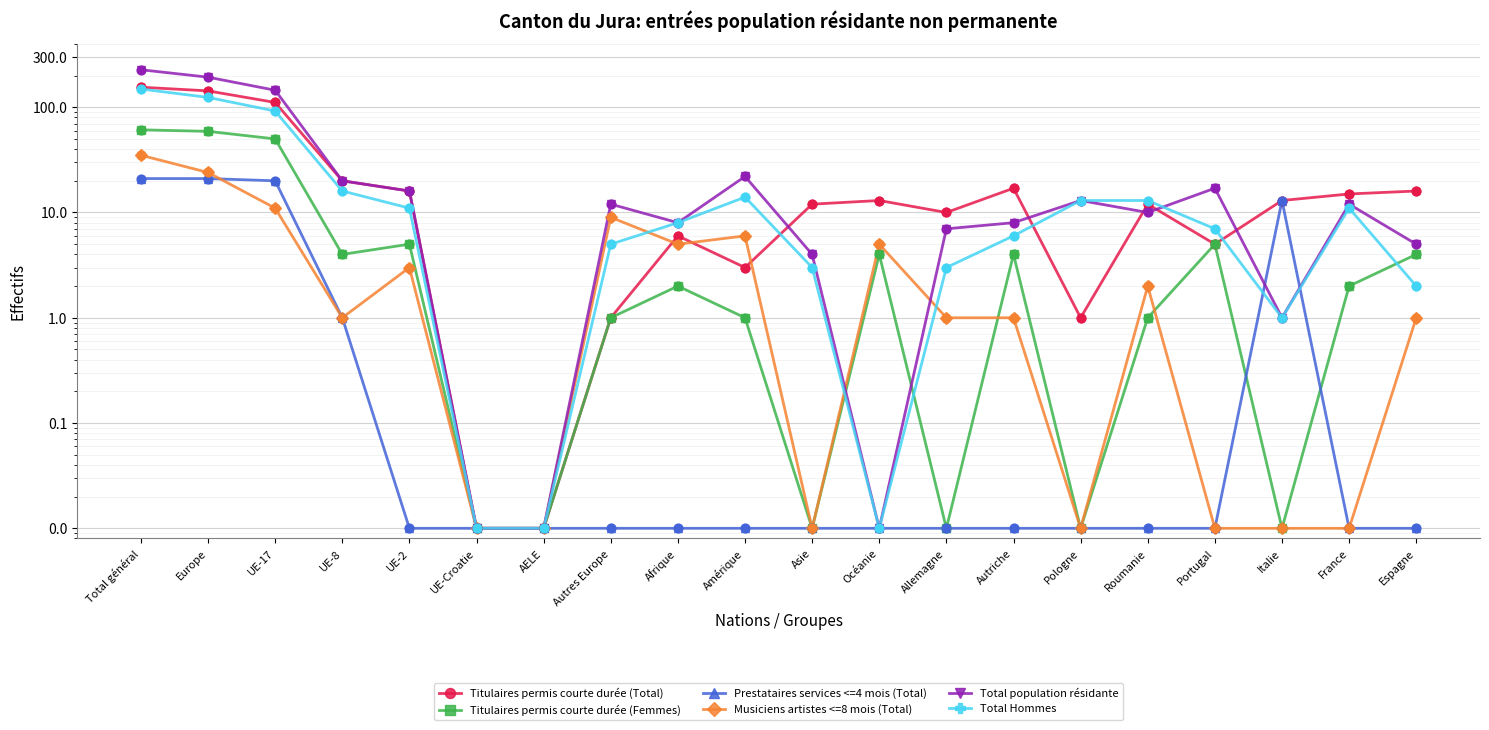

Which series has the largest Y range (max minus min)?

Total population résidante